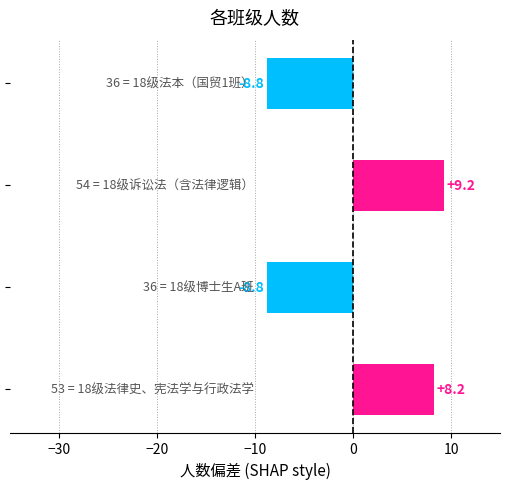

What is the difference between the maximum and minimum values?

18.0